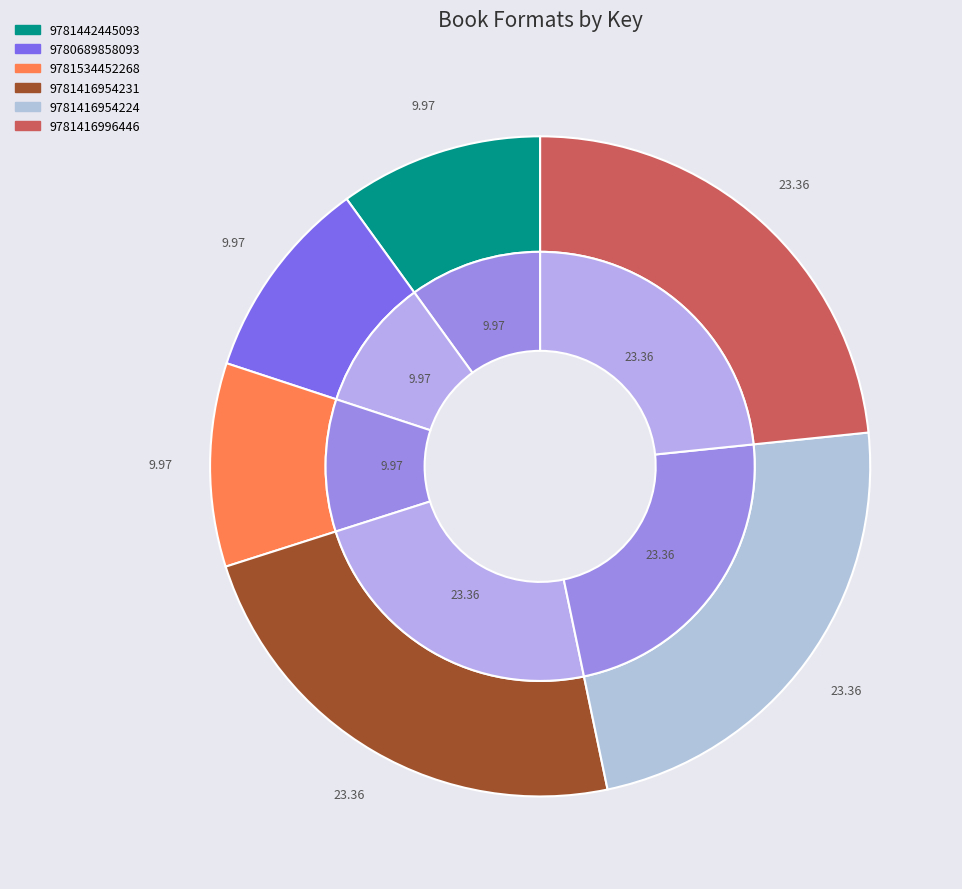

To the nearest percent, what portion does 9780689858093 represent?

10%